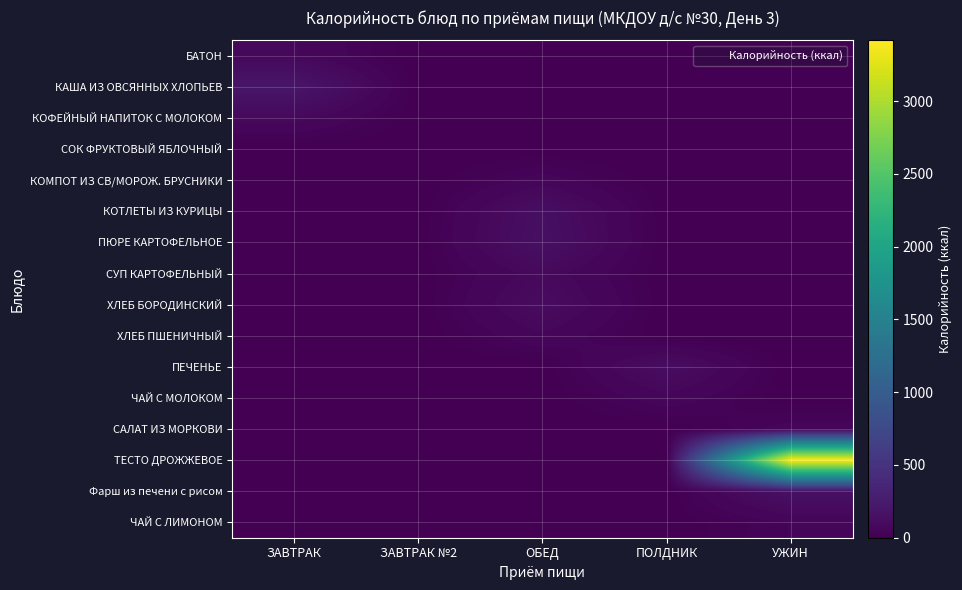

At how many categories does at least one series exceed 2389?

1